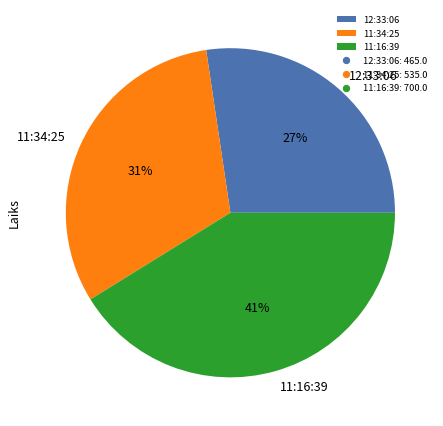

How many slices are in this pie chart?

3